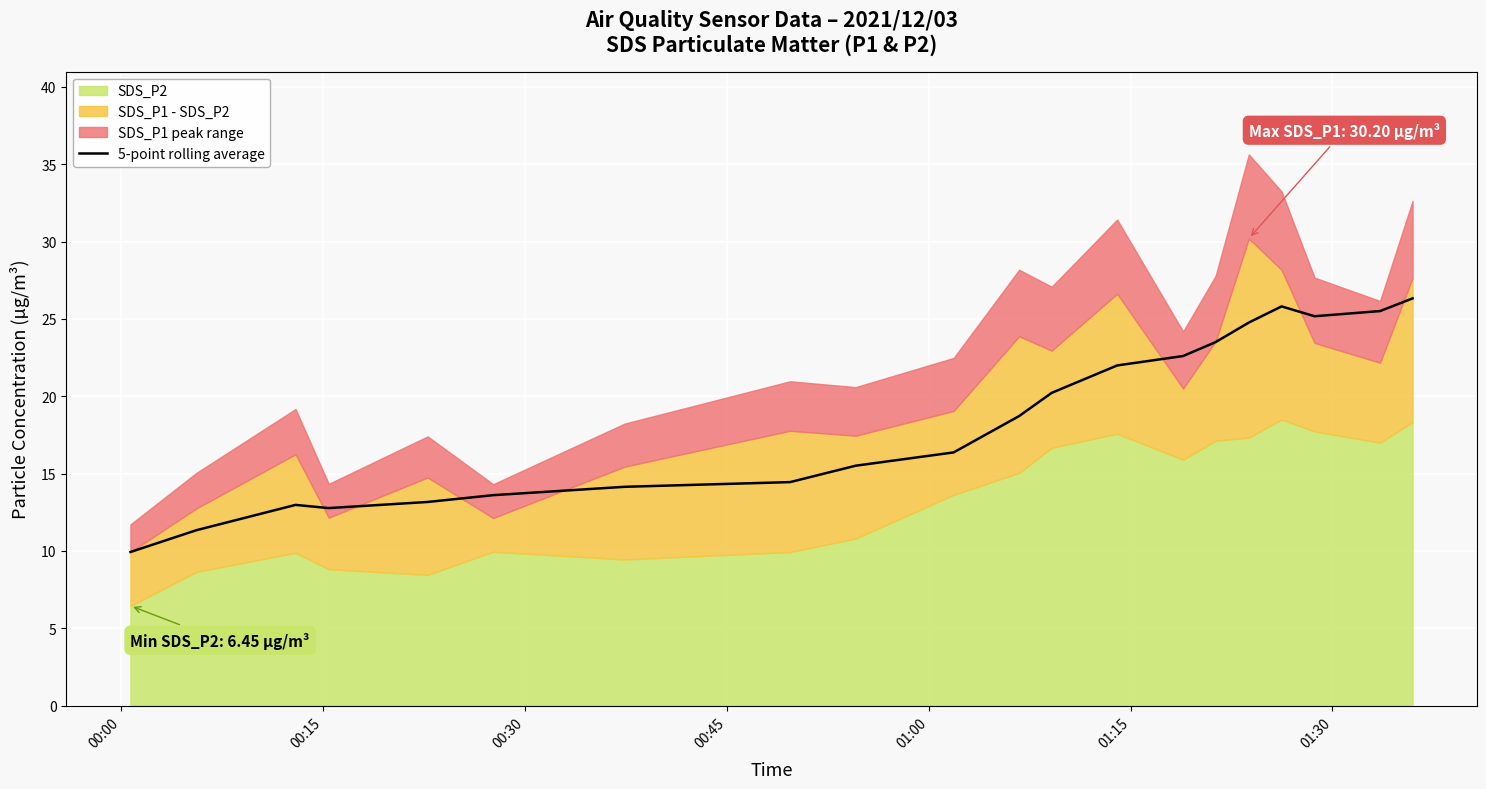

What is the minimum value for 5-point rolling average?

9.9